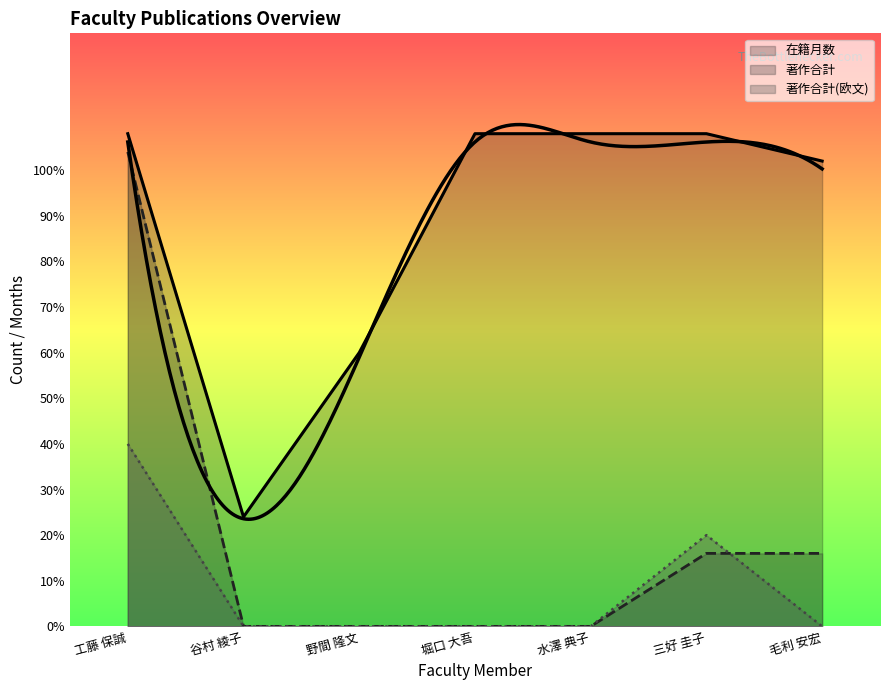

True or false: 著作合計 has a value of 63 at 谷村 綾子.

False